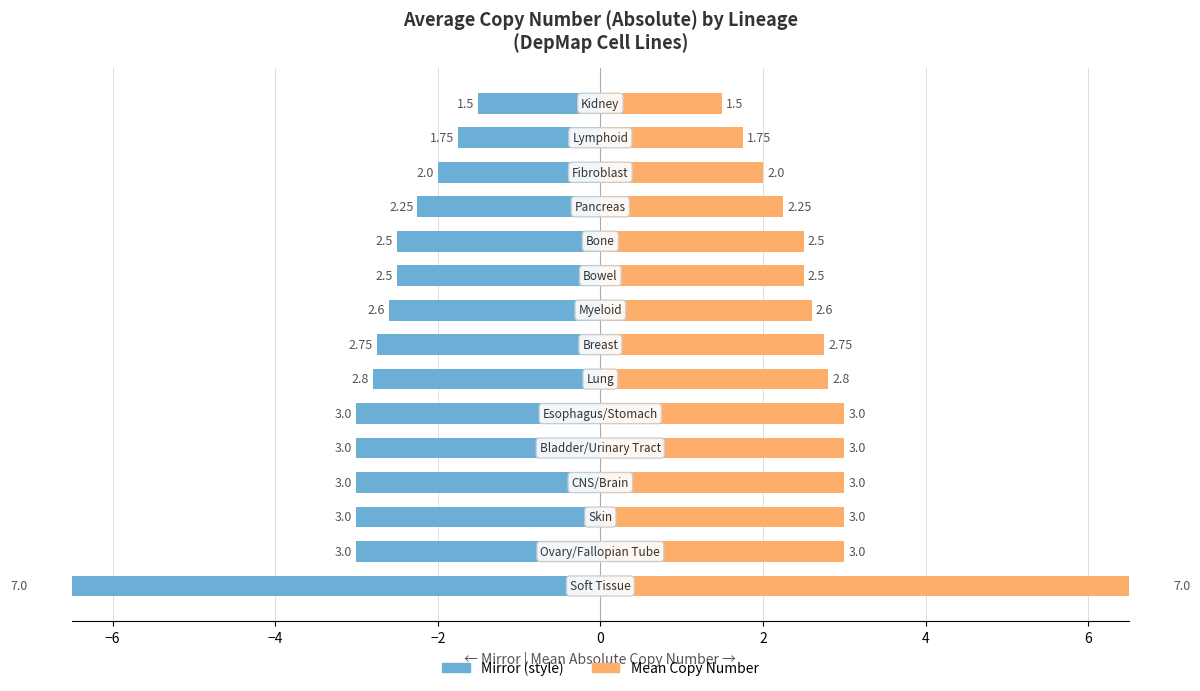

Which series has the largest range (max minus min)?

Mean (left mirror)